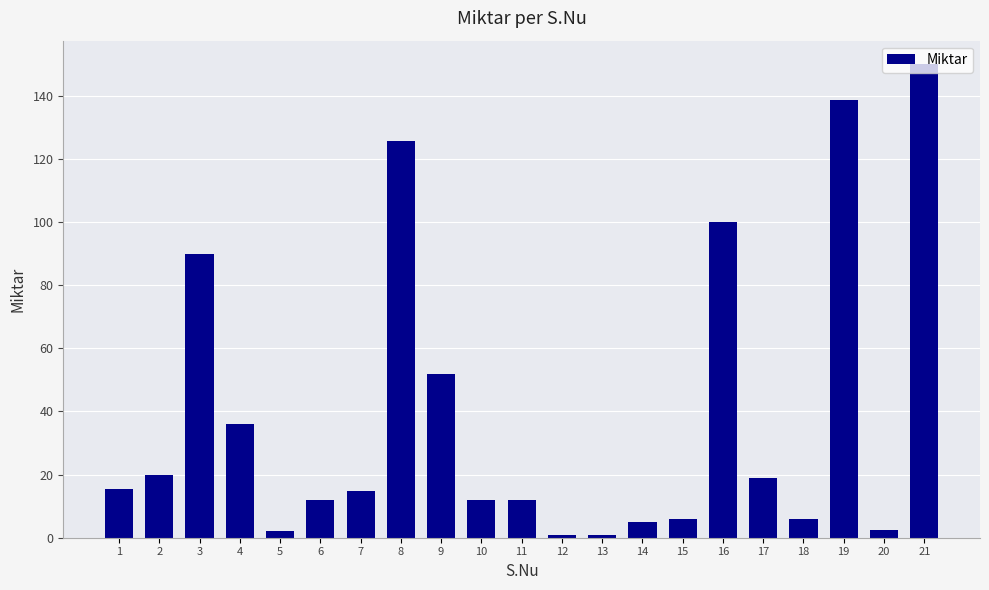

What is the difference between the second highest and minimum values?

137.6